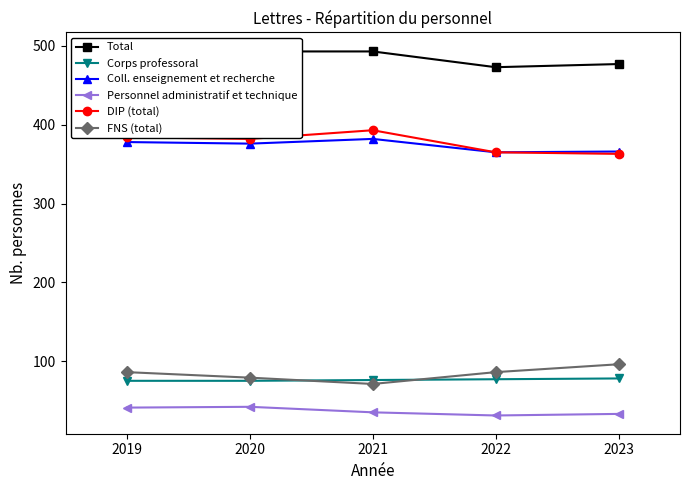

What is the sum of all Total values?

2430